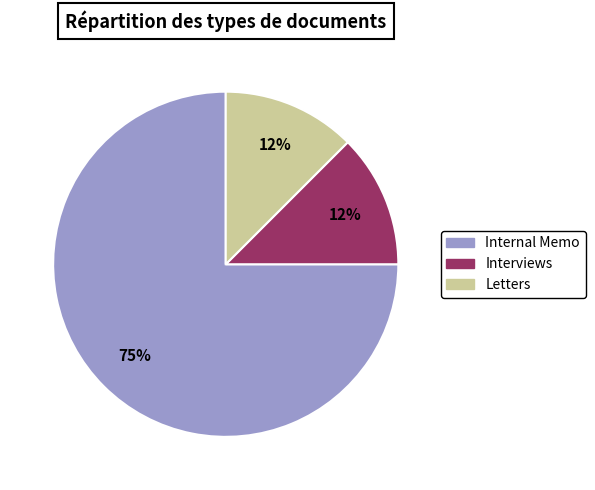

To the nearest percent, what is the average slice percentage?

33%